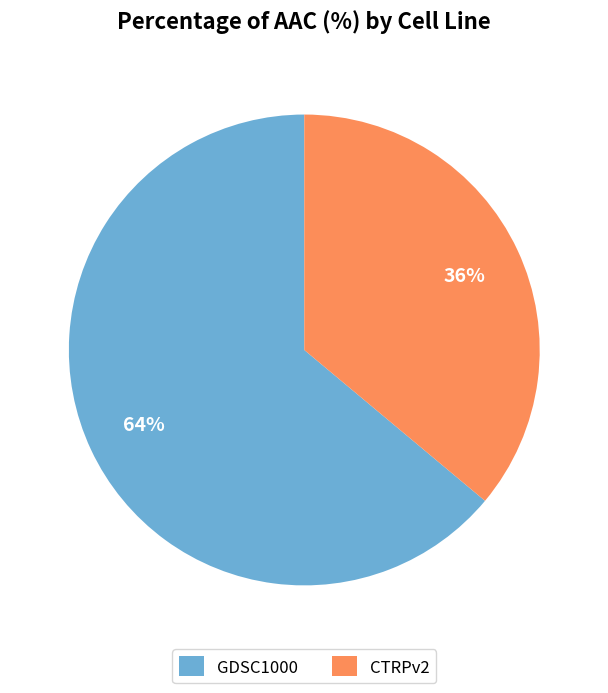

True or false: CTRPv2 accounts for 36% of the total.

True